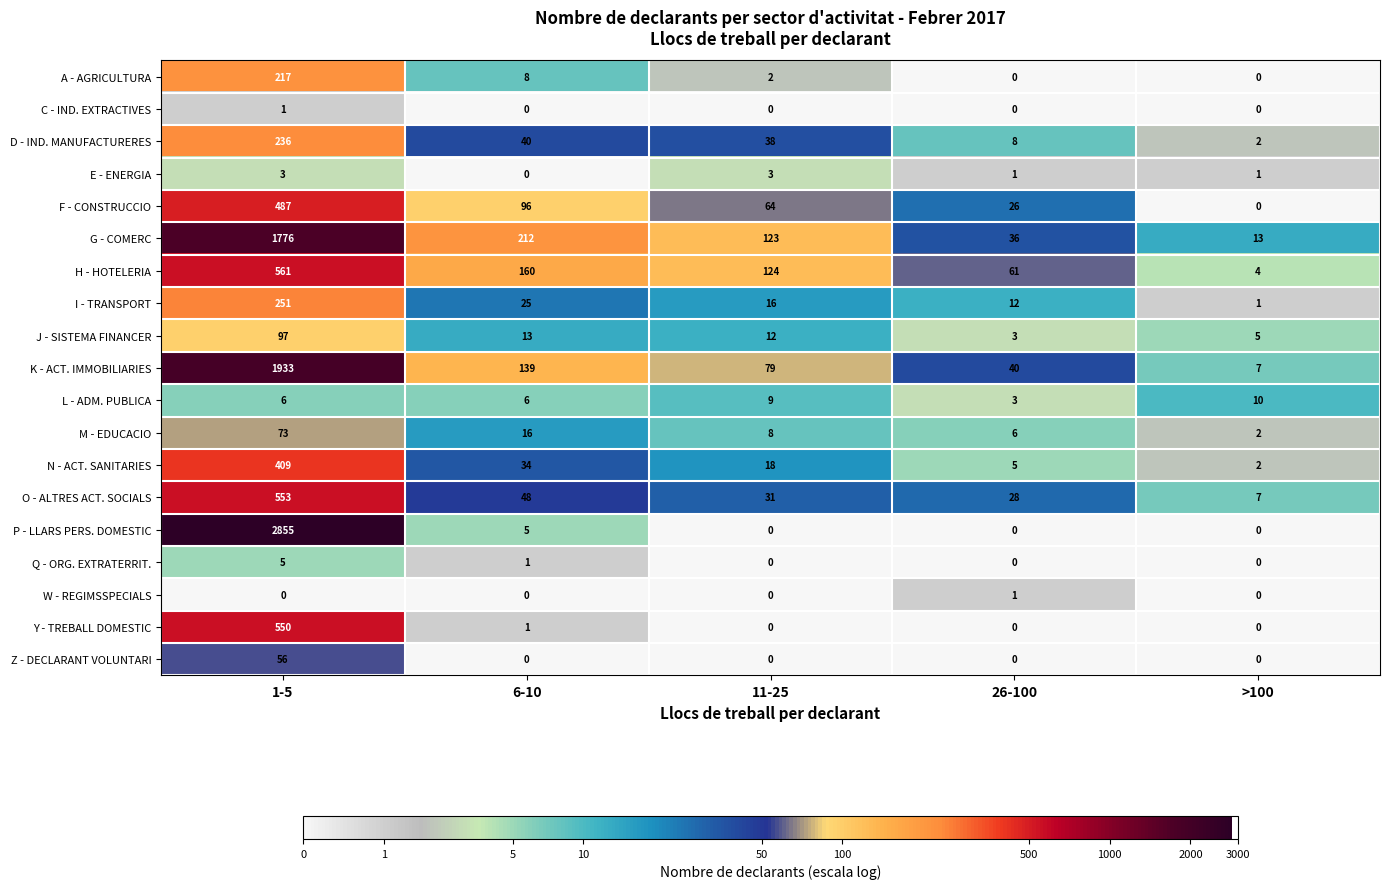

What is the difference between the second highest and minimum values in the E - ENERGIA series?

3